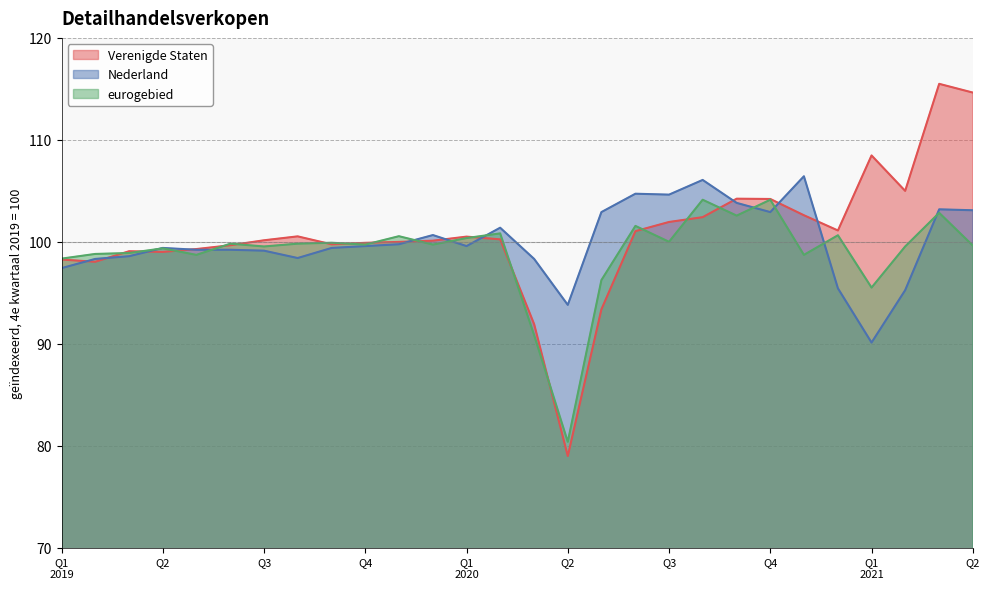

What is the greatest value displayed?

115.5